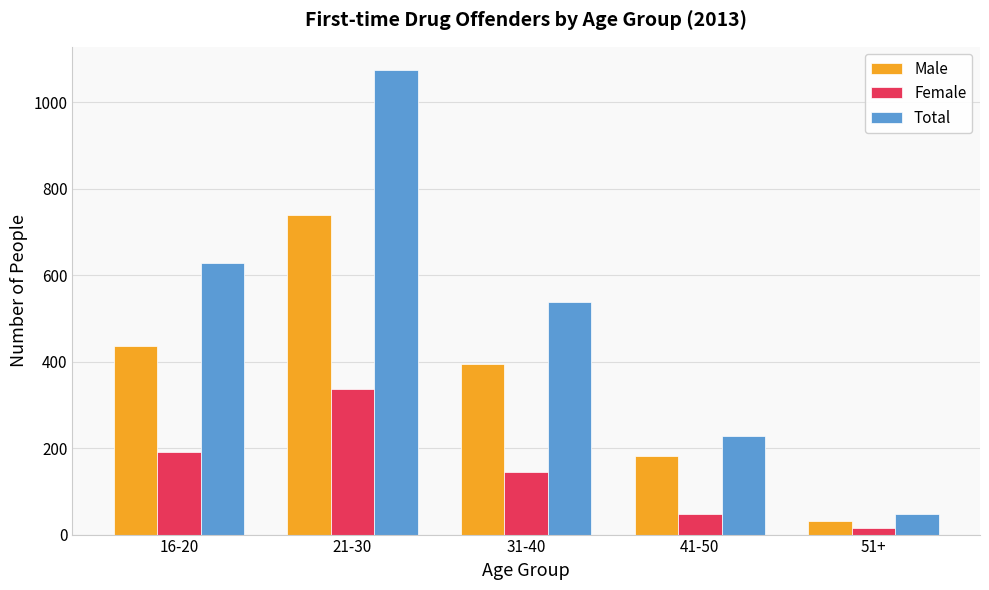

What is the sum of the Total values at 41-50 and 21-30?

1304